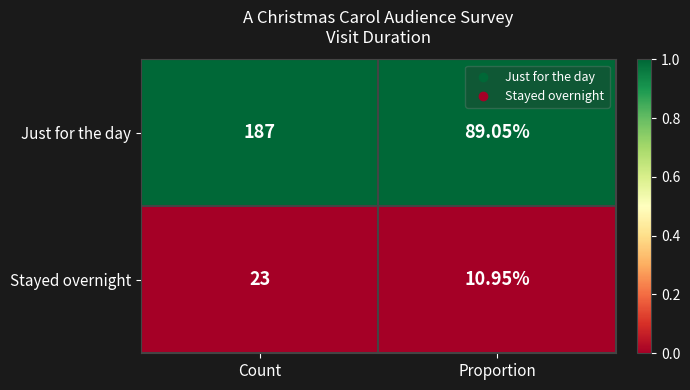

Which series has the largest total across all categories?

Just for the day